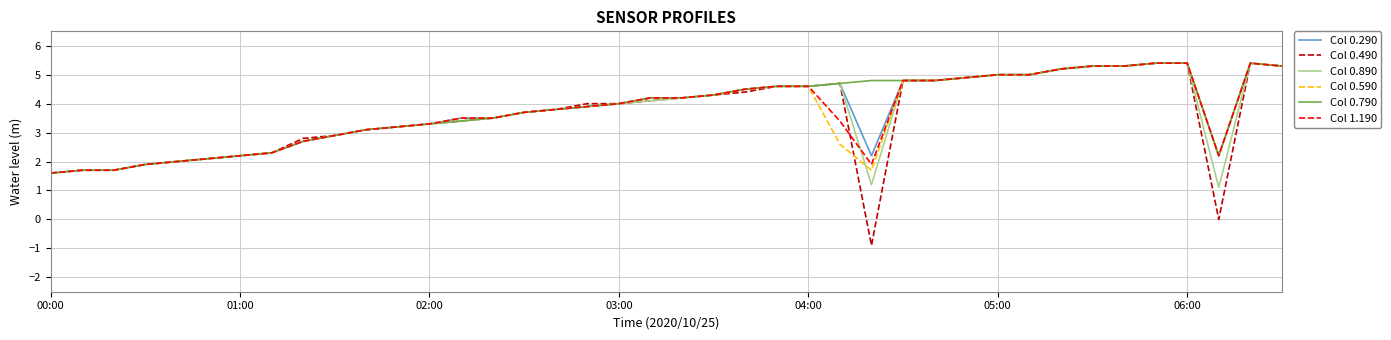

What is the difference between the Col 0.890 values at 00:00 and 10?

1.5